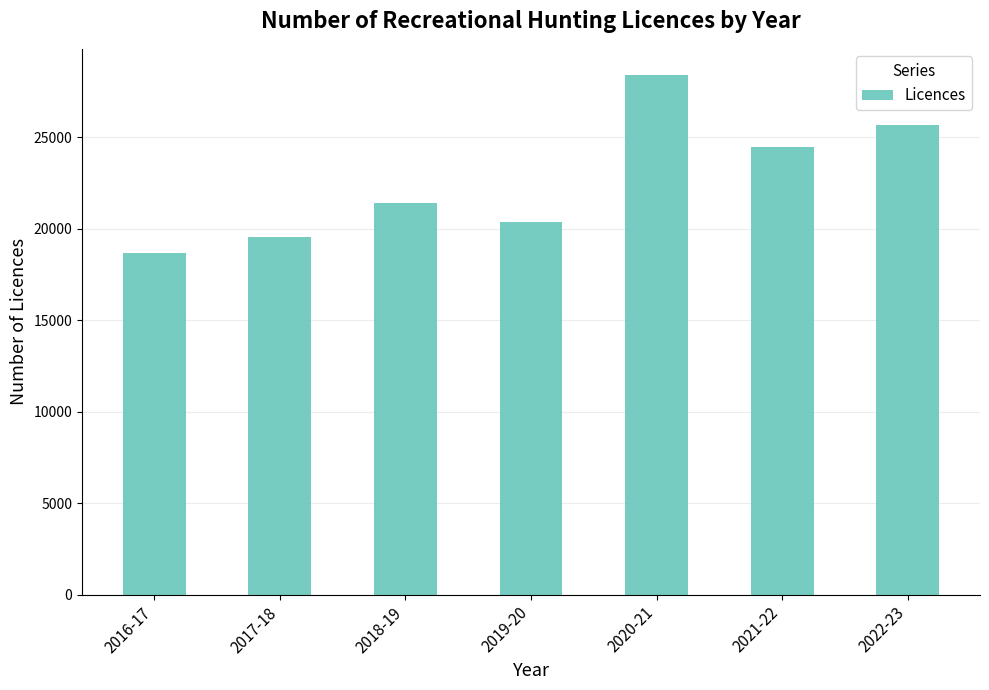

Rank the categories by value from lowest to highest.

2016-17, 2017-18, 2019-20, 2018-19, 2021-22, 2022-23, 2020-21